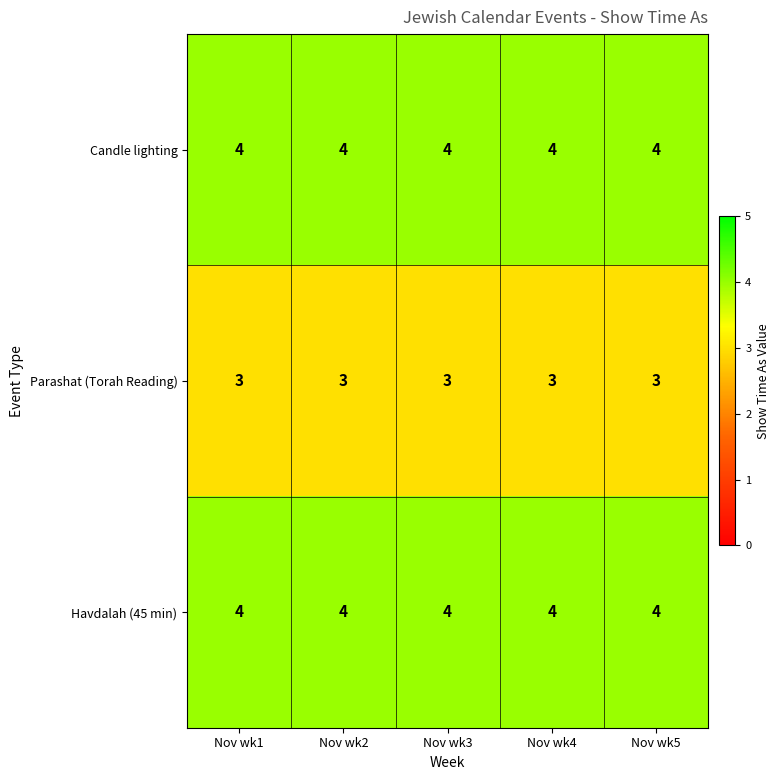

What is the average value of the Havdalah (45 min) series?

4